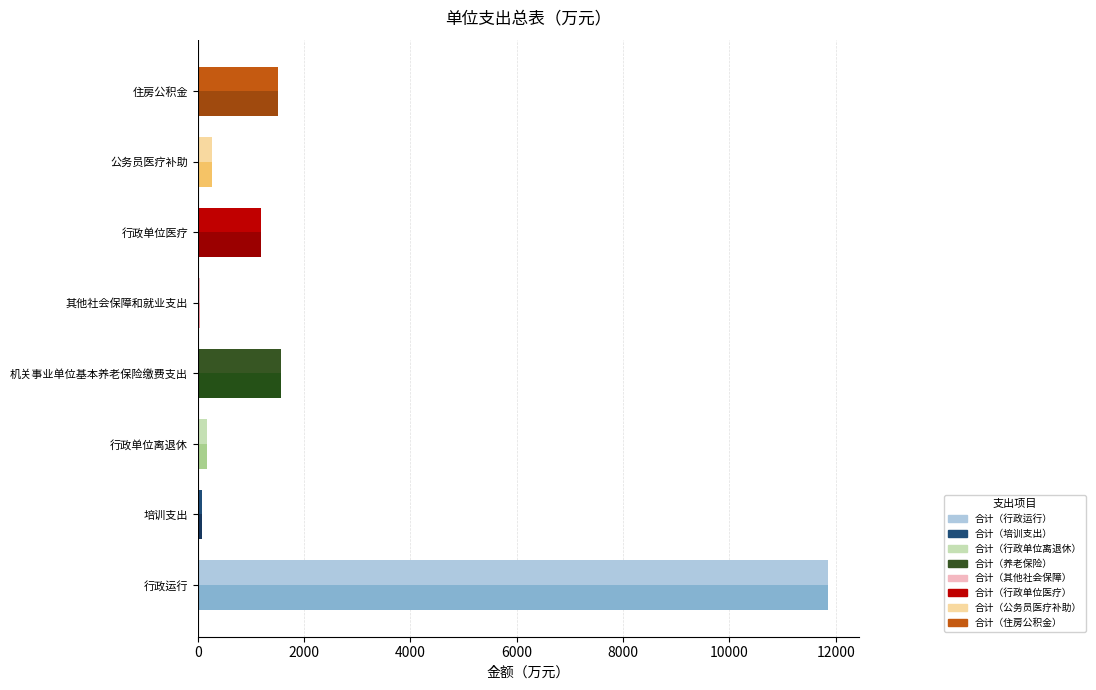

At which category is the sum across all series the highest?

行政运行